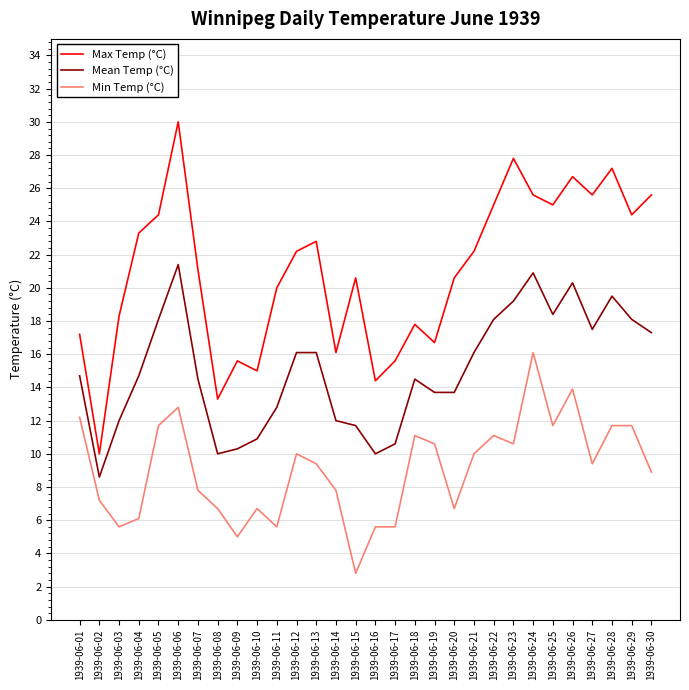

Reading left to right, list all the values displayed in this chart.

Max Temp (°C): 17.2	10.0	18.3	23.3	24.4	30.0	21.1	13.3	15.6	15.0	20.0	22.2	22.8	16.1	20.6	14.4	15.6	17.8	16.7	20.6	22.2	25.0	27.8	25.6	25.0	26.7	25.6	27.2	24.4	25.6
Mean Temp (°C): 14.7	8.6	12.0	14.7	18.1	21.4	14.5	10.0	10.3	10.9	12.8	16.1	16.1	12.0	11.7	10.0	10.6	14.5	13.7	13.7	16.1	18.1	19.2	20.9	18.4	20.3	17.5	19.5	18.1	17.3
Min Temp (°C): 12.2	7.2	5.6	6.1	11.7	12.8	7.8	6.7	5.0	6.7	5.6	10.0	9.4	7.8	2.8	5.6	5.6	11.1	10.6	6.7	10.0	11.1	10.6	16.1	11.7	13.9	9.4	11.7	11.7	8.9